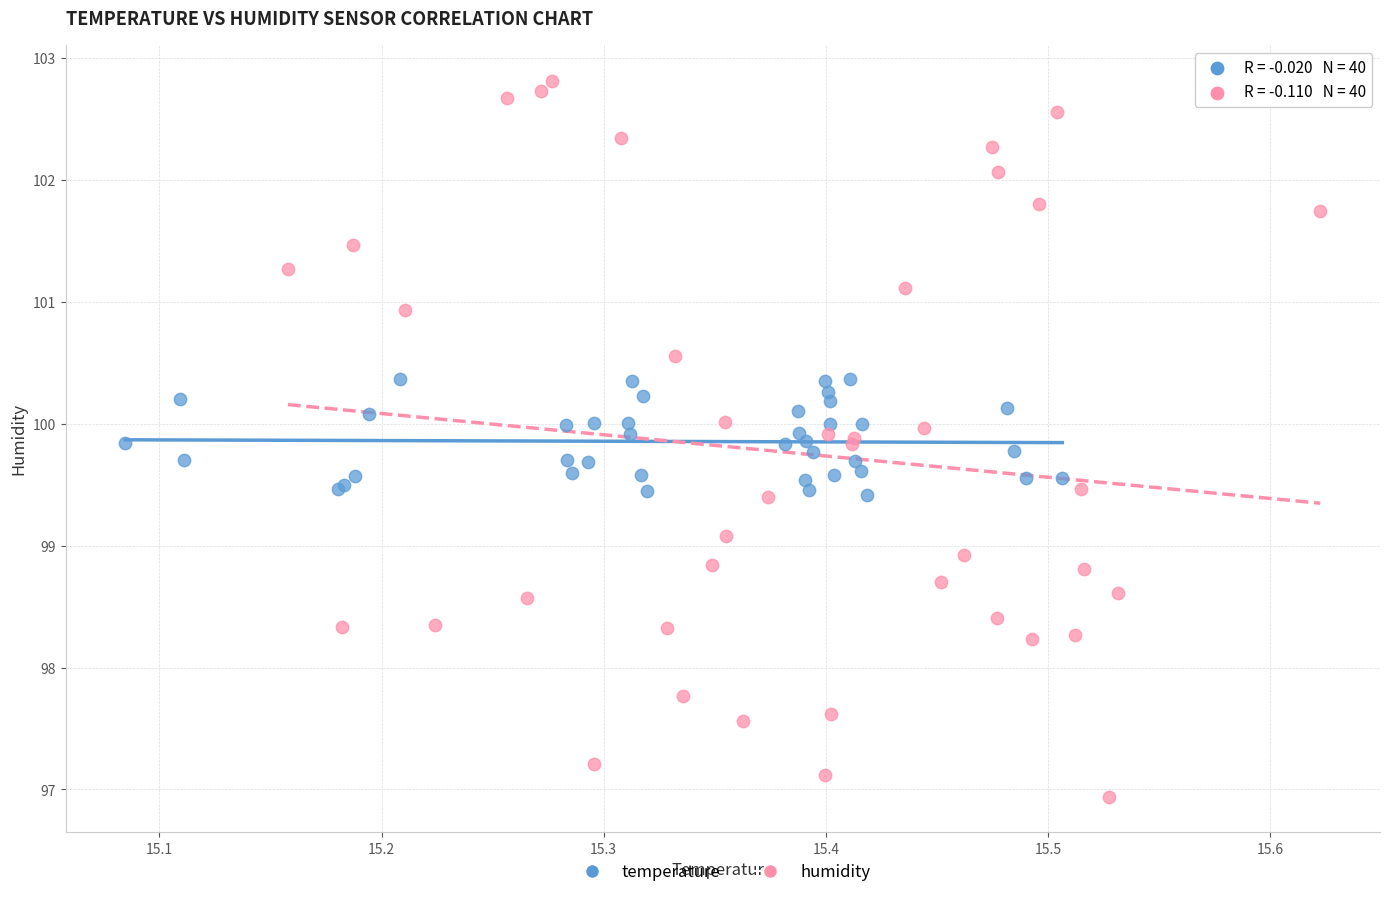

Which series reaches the minimum Y coordinate?

humidity